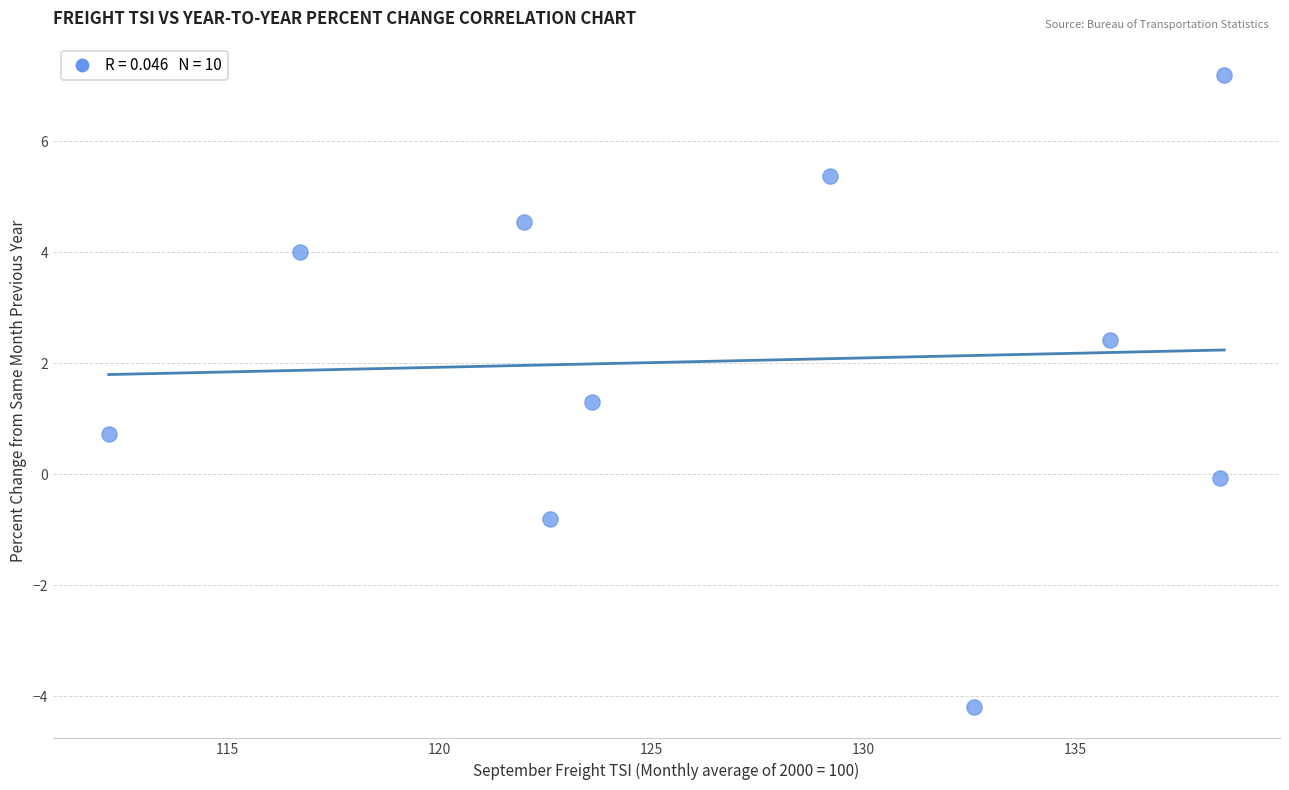

What is the range of Y values (max minus min)?

11.4